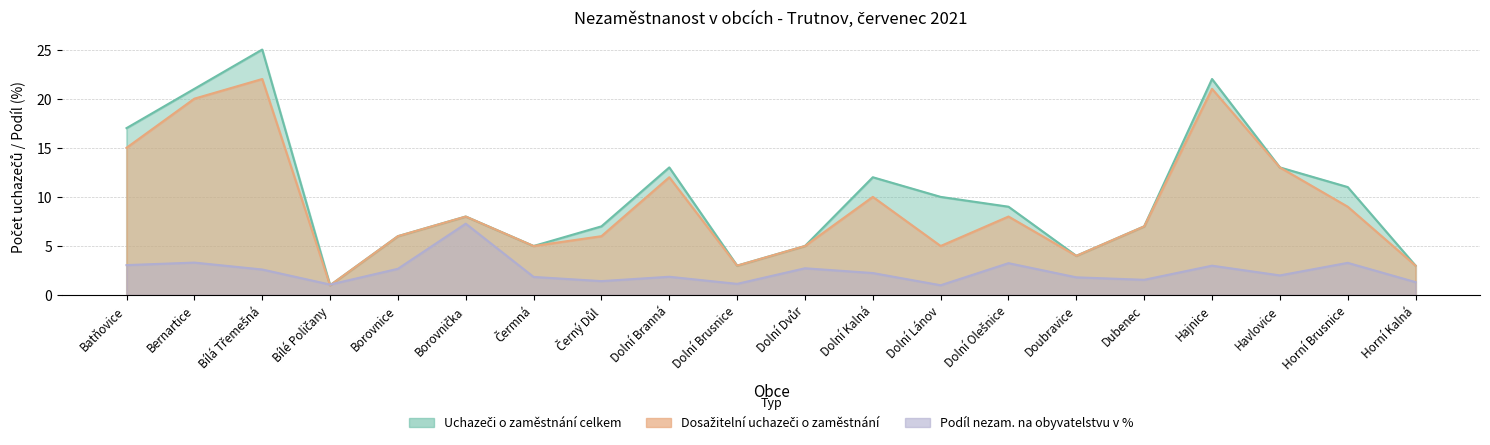

What is the value of the Dosažitelní uchazeči o zaměstnání point at the 8th from the left?

6.0